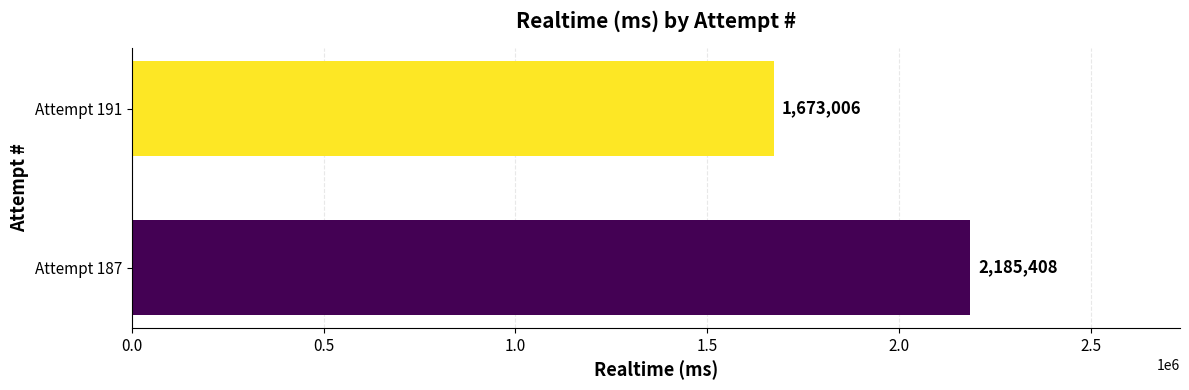

Which category has the lowest value across all series?

Attempt 191